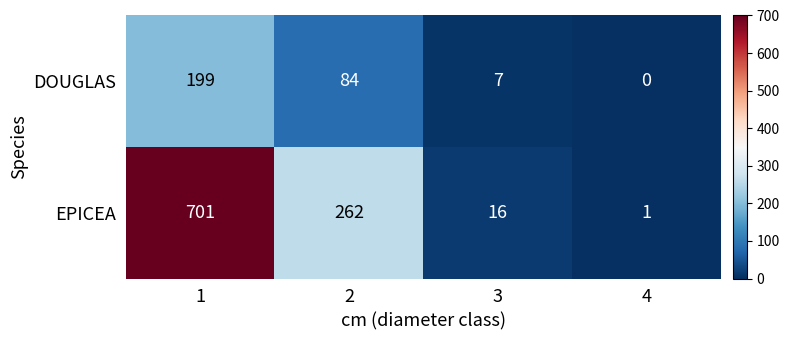

Which category has the highest value across all series?

1